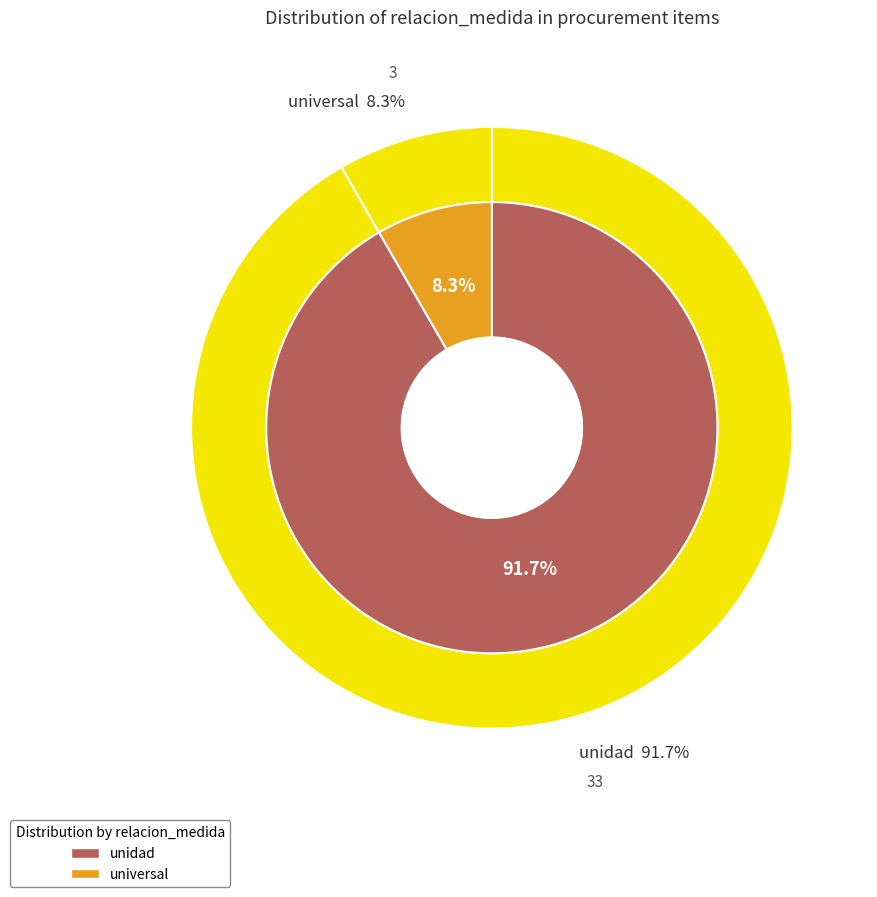

How much of the chart is everything except unidad?

8.3%